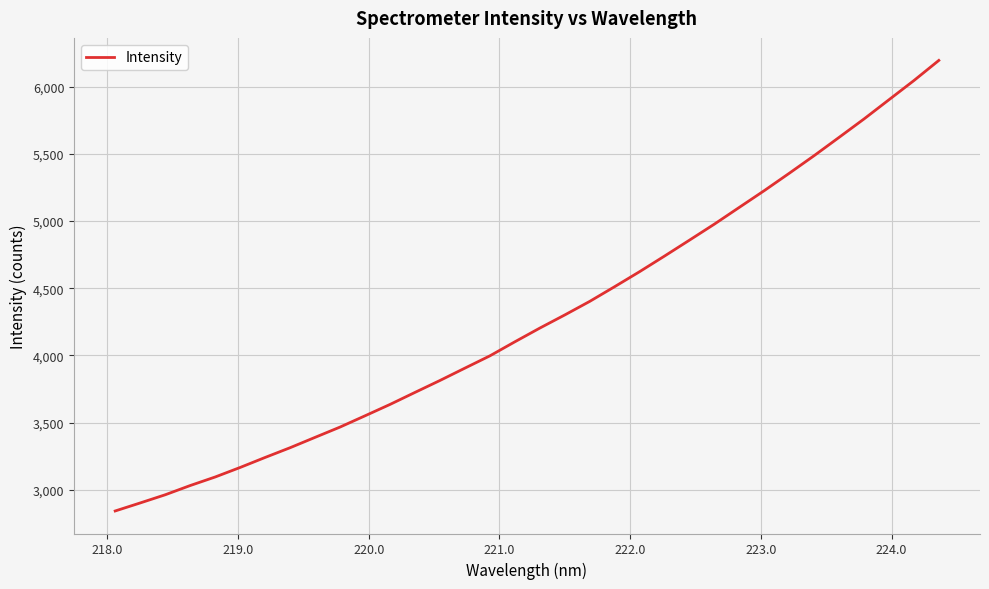

What is the minimum value shown in the chart?

2841.5